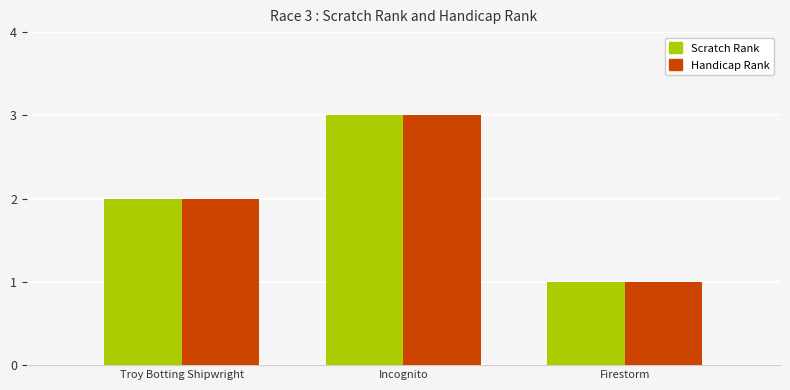

How many data points in Handicap Rank are less than 2?

1